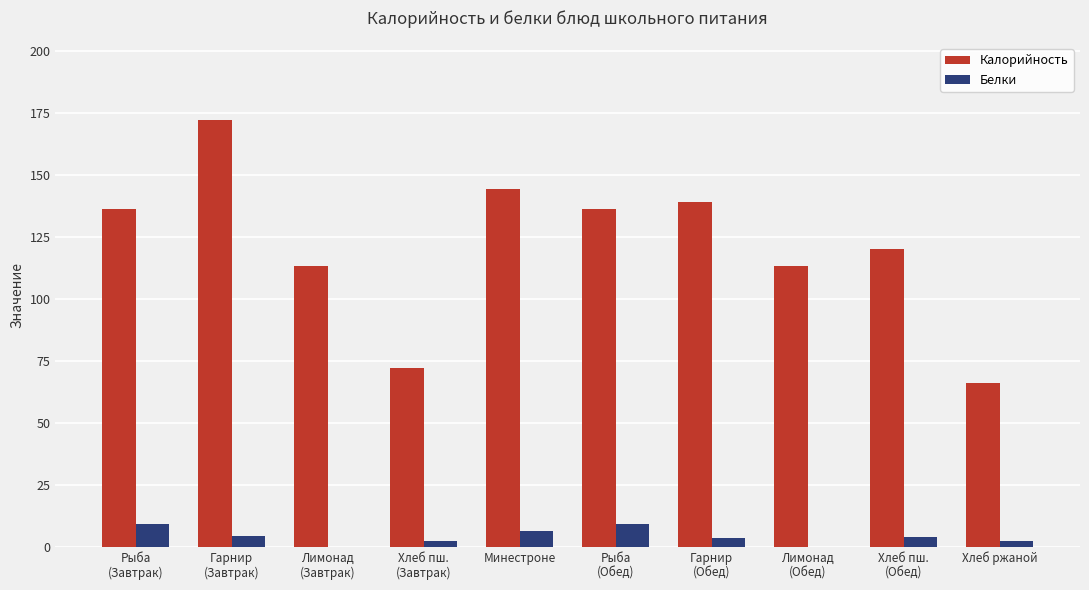

The Белки series shows 3.7 at Гарнир
(Обед). True or false?

True